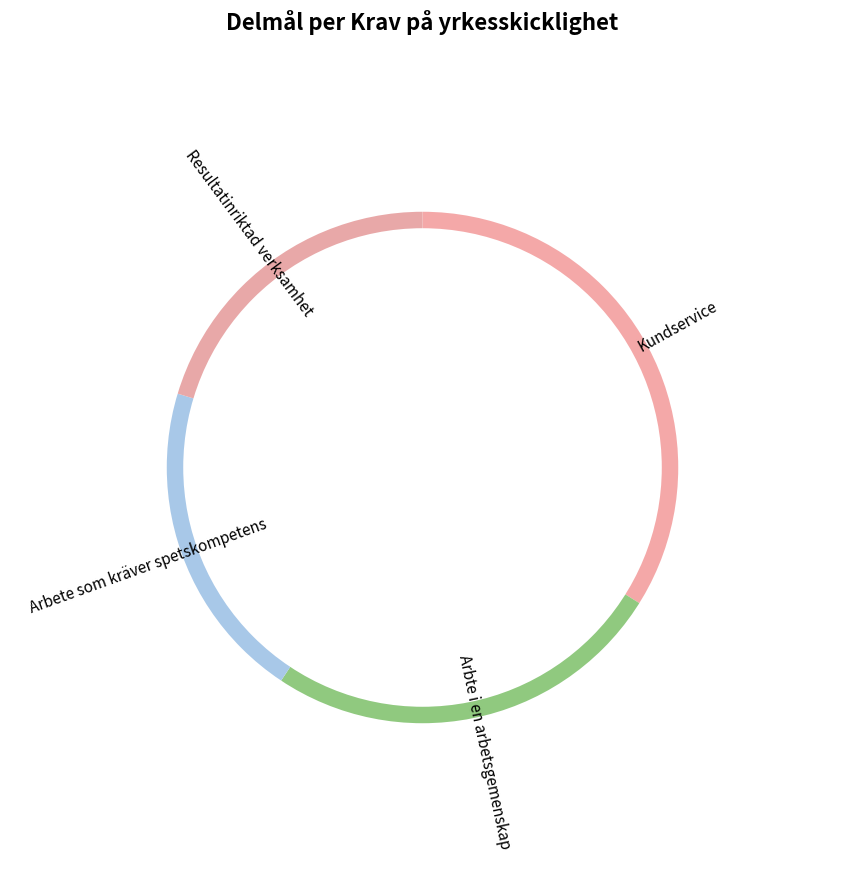

Combined, what portion of the pie is Resultatinriktad verksamhet and Arbte i en arbetsgemenskap?

45.8%